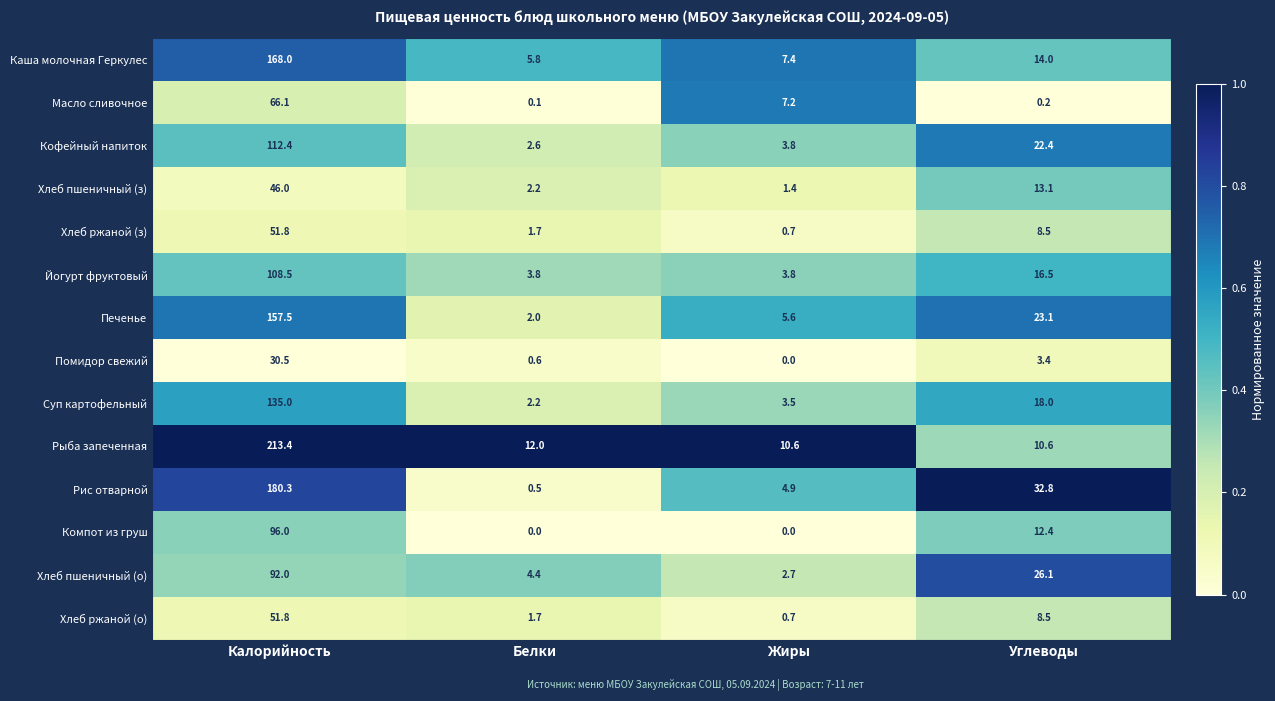

Which series has the largest total across all categories?

Рыба запеченная